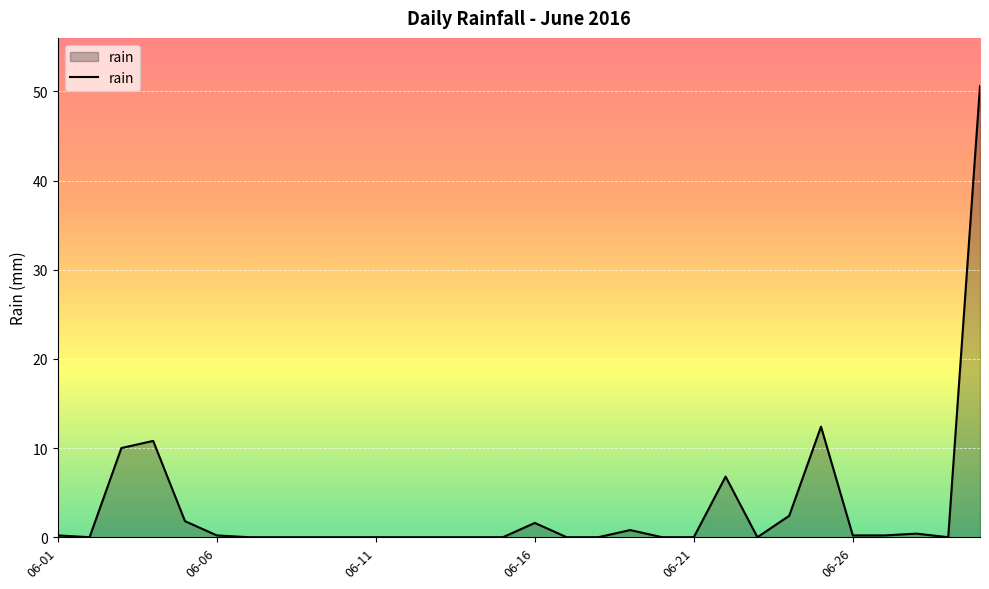

What is the greatest value displayed?

50.6